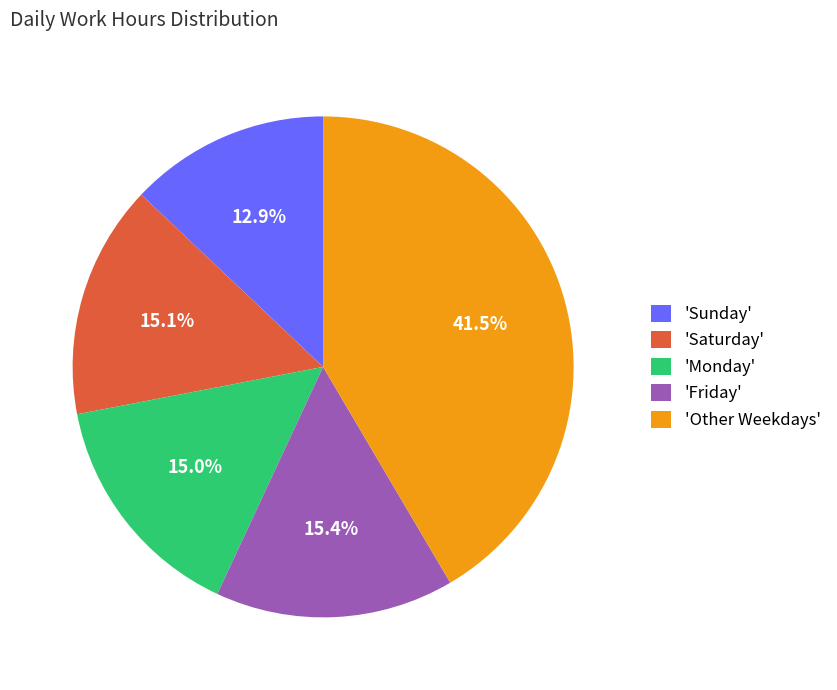

Between 'Saturday' and 'Other Weekdays', which is larger?

'Other Weekdays'